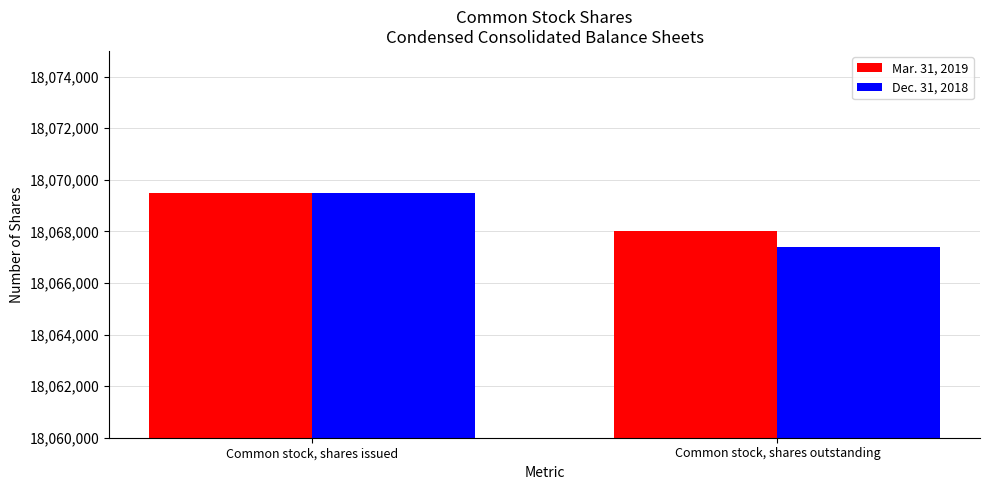

Which series has the largest total across all categories?

Mar. 31, 2019